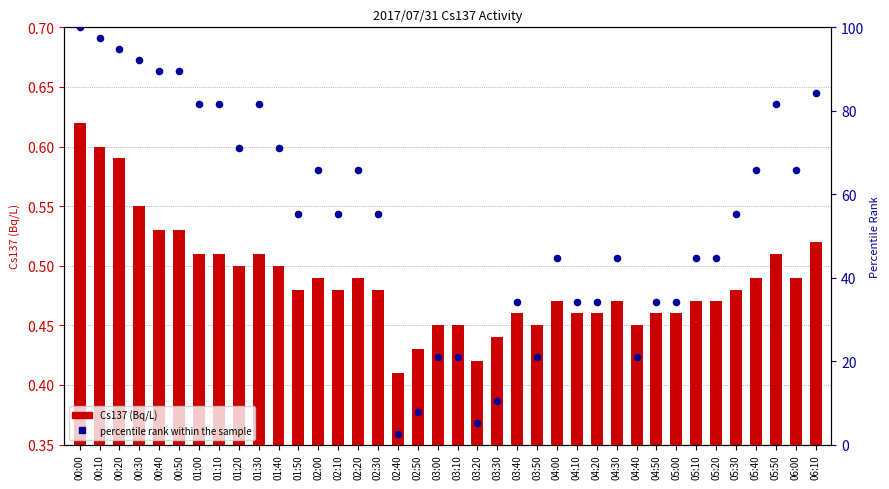

At which category is the sum across all series the highest?

00:00